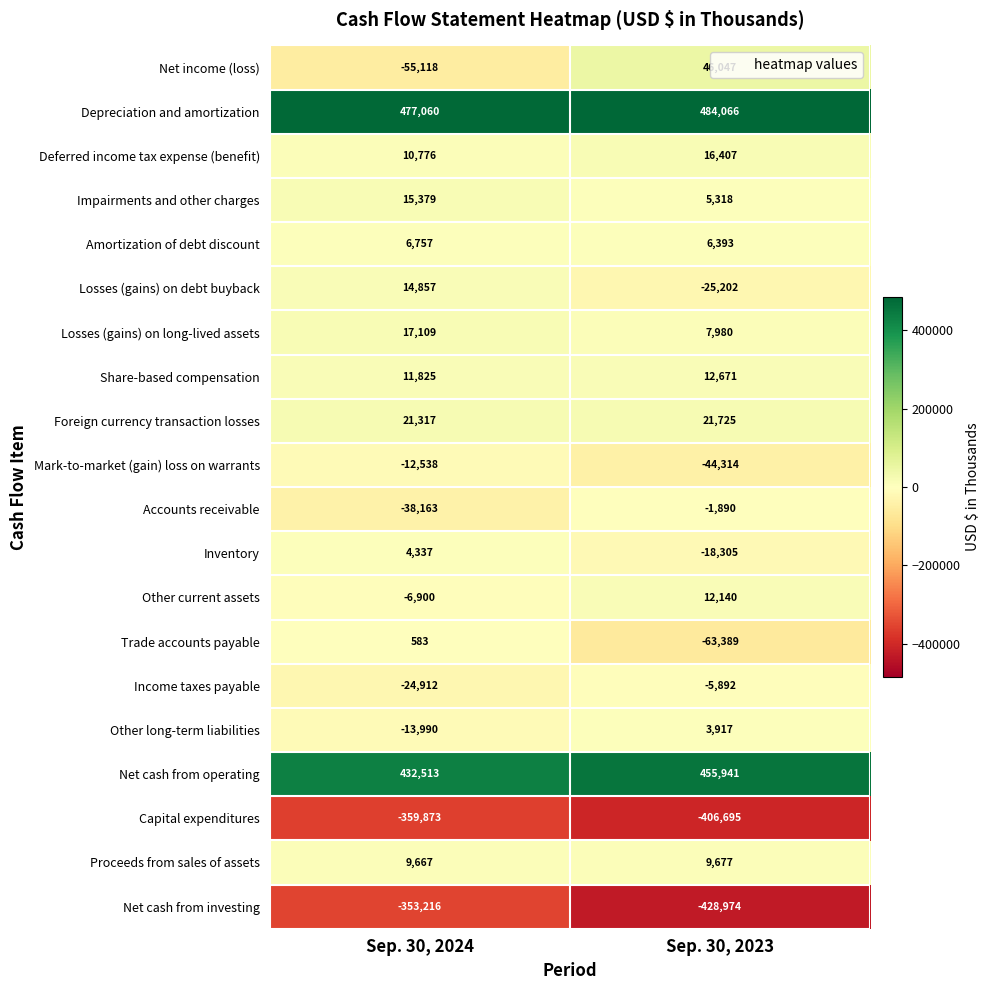

What is the sum of all Mark-to-market (gain) loss on warrants values?

-56852